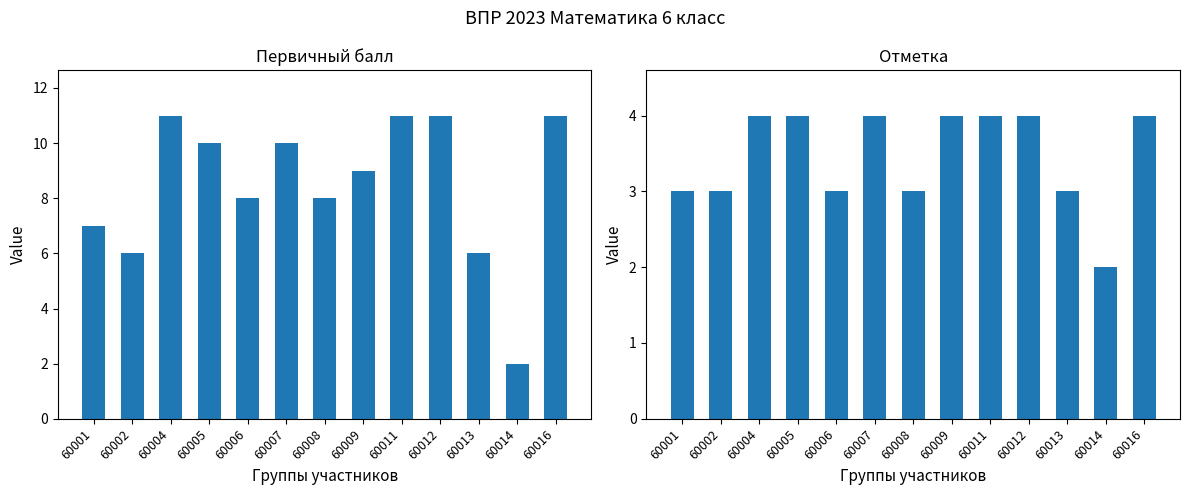

What is the total value across all series at 60012?

15